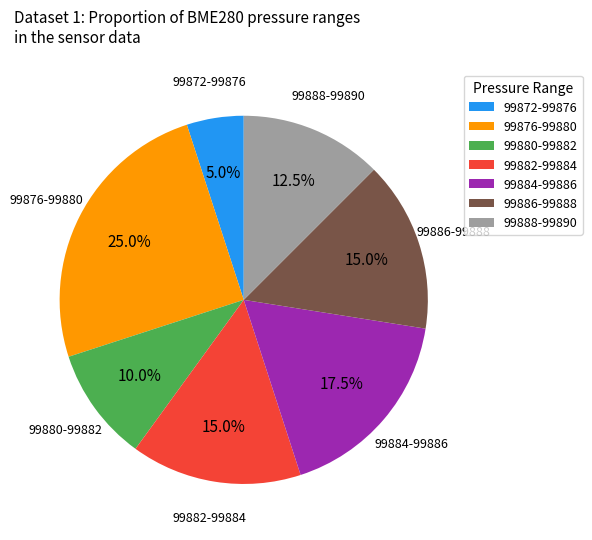

Does 99886-99888 account for over 50% of the chart?

No